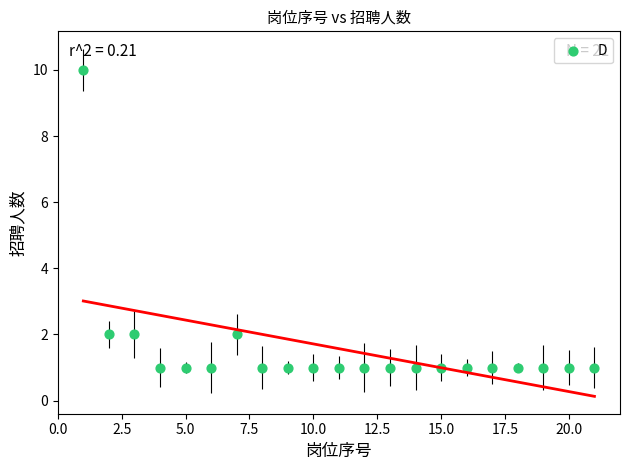

What is the range of X values (max minus min)?

20